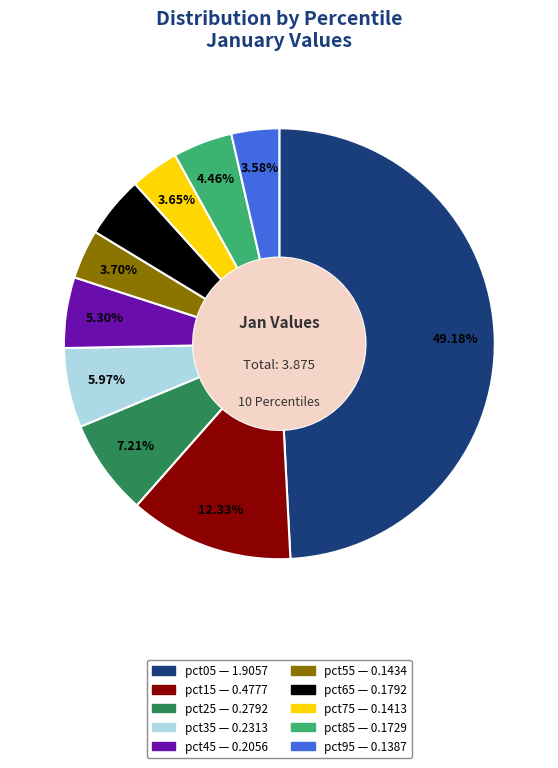

True or false: pct55 accounts for 4% of the total.

True